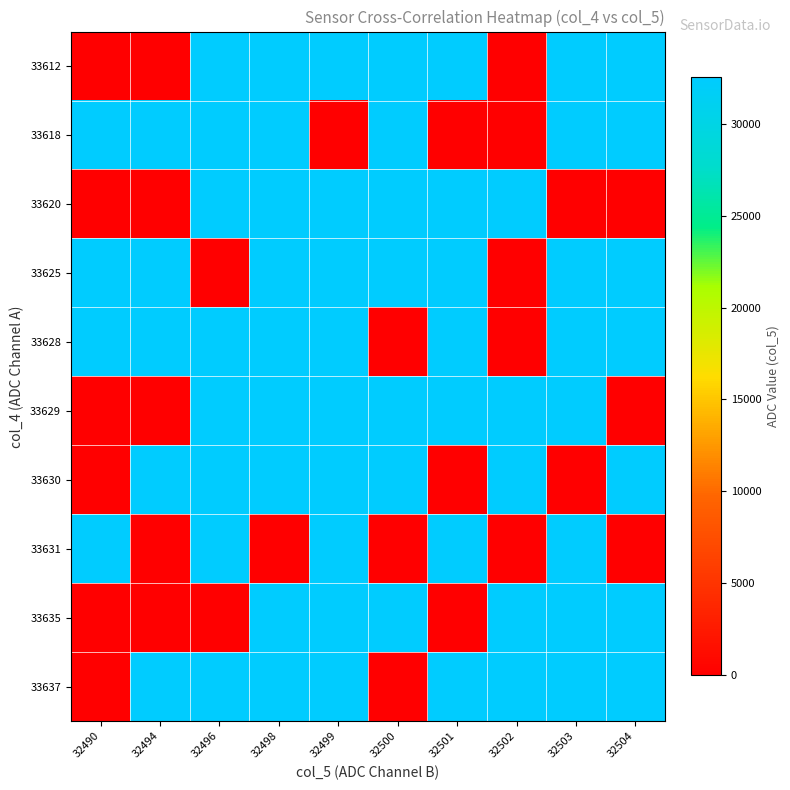

Rank the series at 32503 from highest to lowest value.

33631, 33628, 33618, 33612, 33637, 33625, 33629, 33635, 33620, 33630